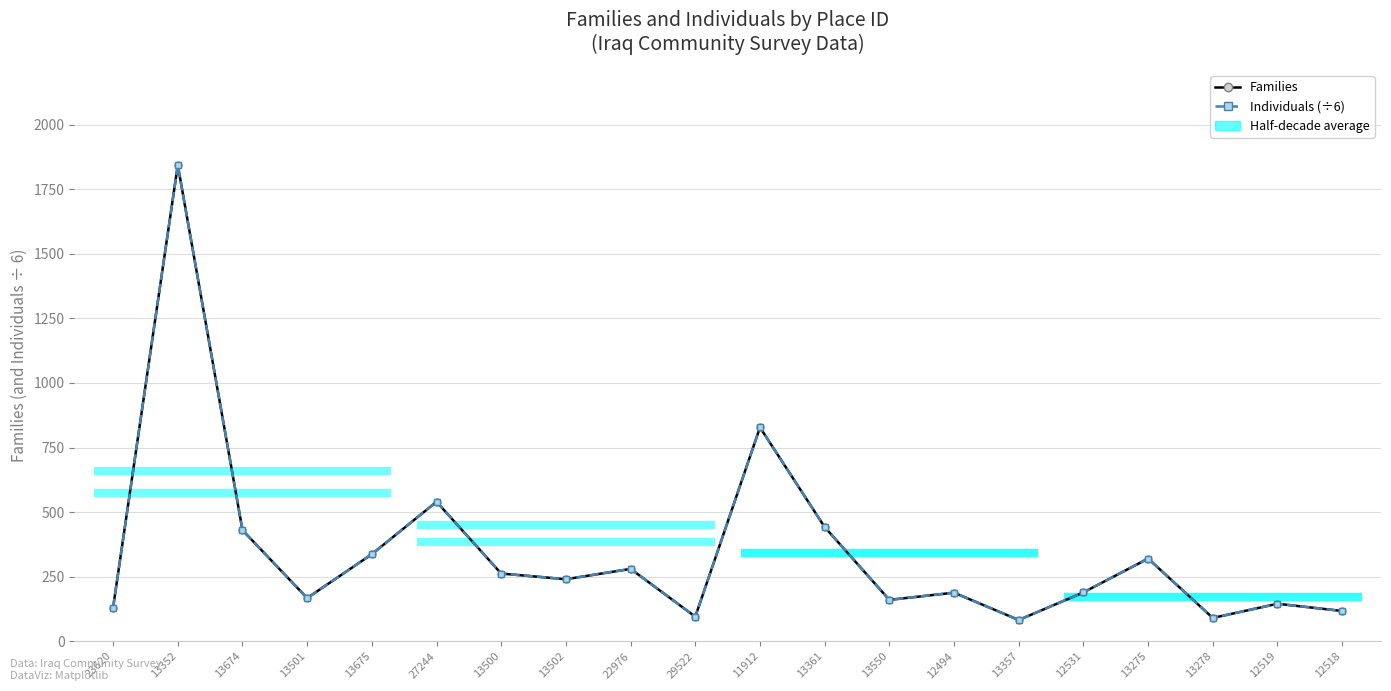

Reading left to right, what are all the values shown in this chart?

Families: 130	1844	430	167	337	540	262	240	280	95	828	442	160	188	82	189	320	90	145	117
Individuals (÷6): 130	1844	430	167	337	540	262	240	280	95	828	442	160	188	82	189	320	90	145	117